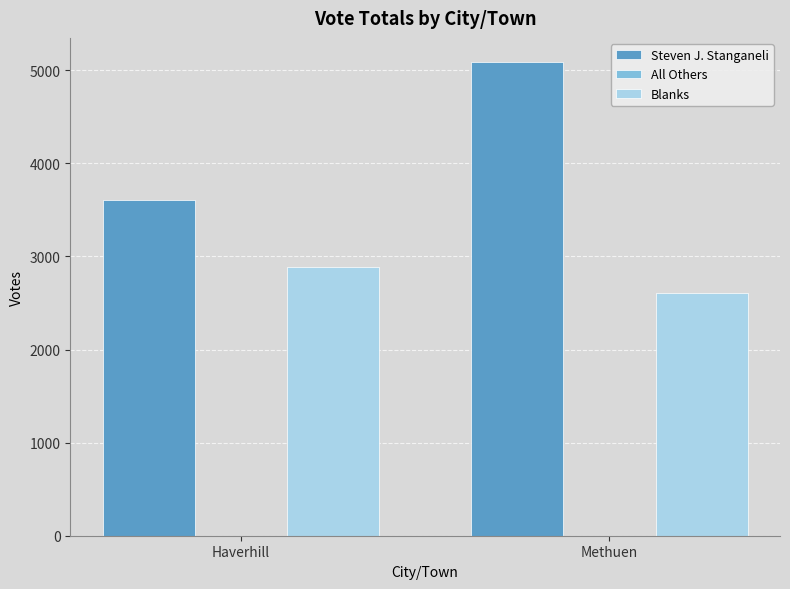

Is it true that Blanks equals 881 at Methuen?

False